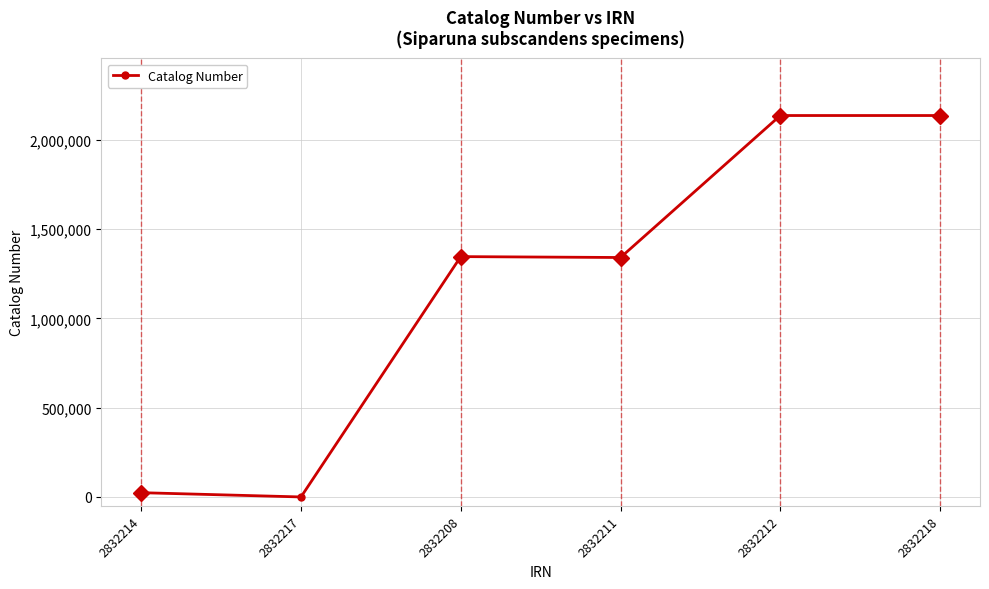

The chart shows a value of 3622369 at 2832212. True or false?

False